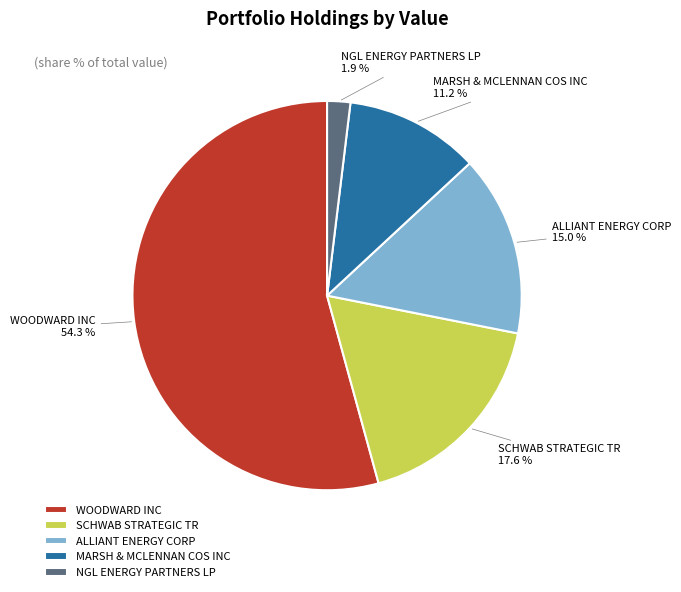

True or false: SCHWAB STRATEGIC TR accounts for 13% of the total.

False